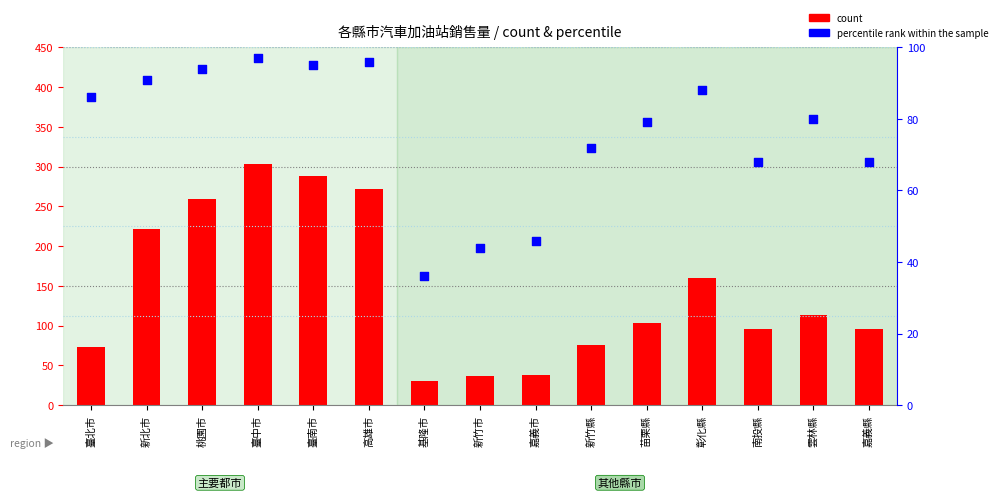

At which category is the sum across all series the highest?

臺中市